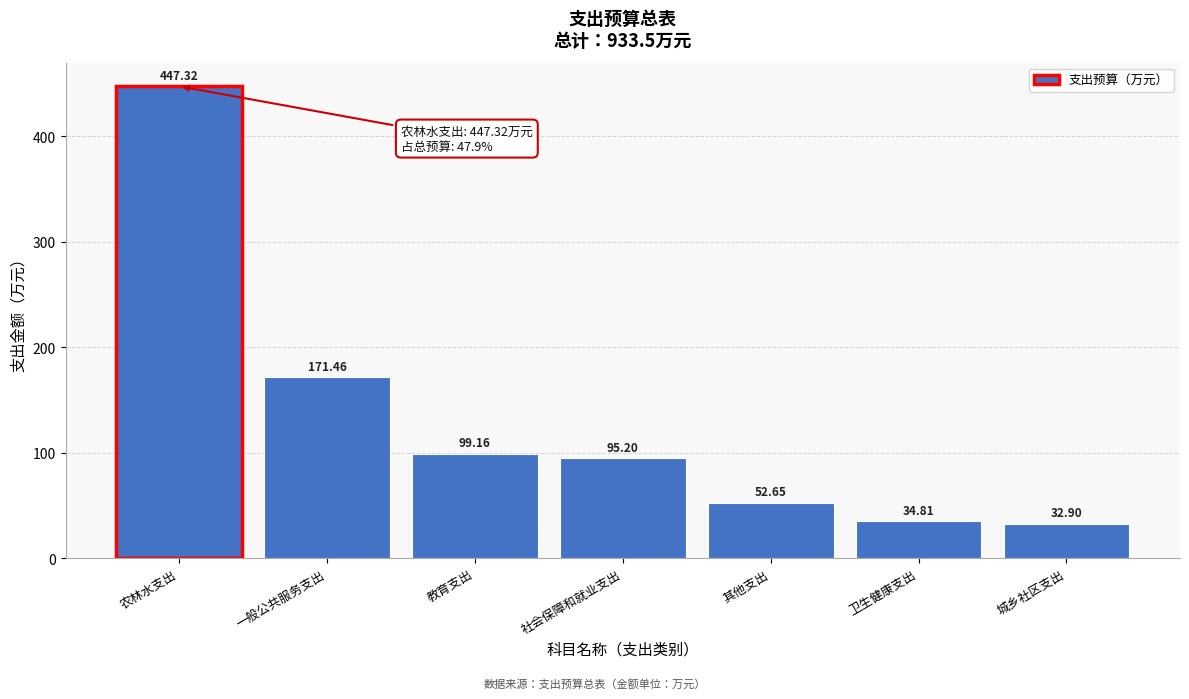

At which label is the value closest to 240?

一般公共服务支出